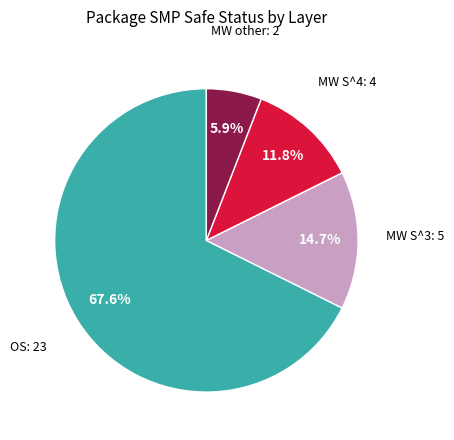

How many segments does this pie chart have?

4